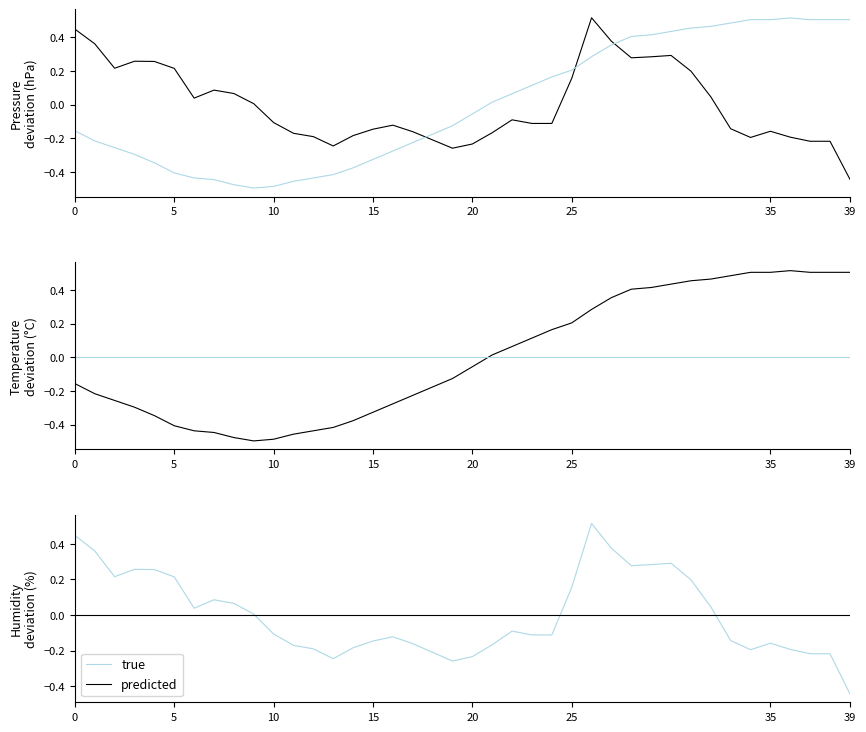

How many values in the pressure series are below 0?

22